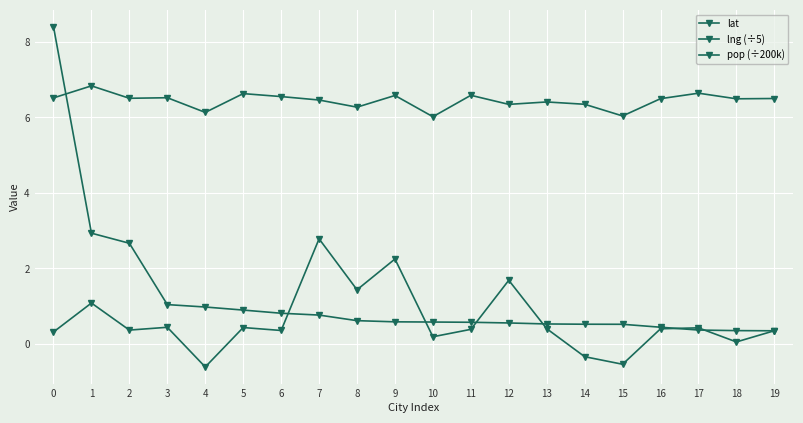

How many interior local valleys does the lng (÷5) series have?

7